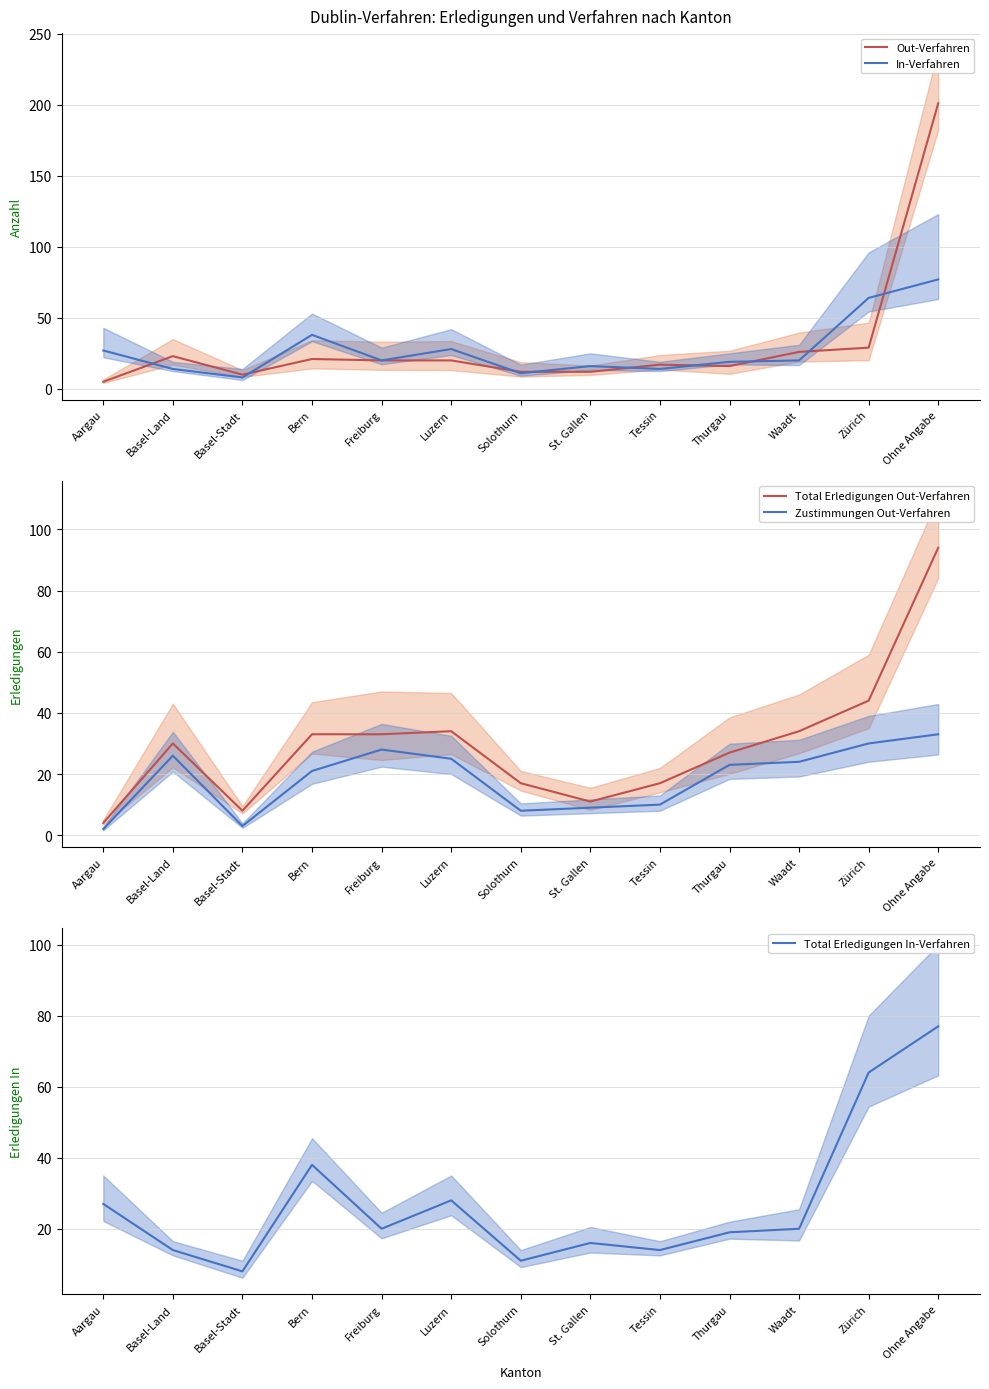

True or false: Zustimmungen Out-Verfahren and Total Erledigungen In-Verfahren cross at least once.

True